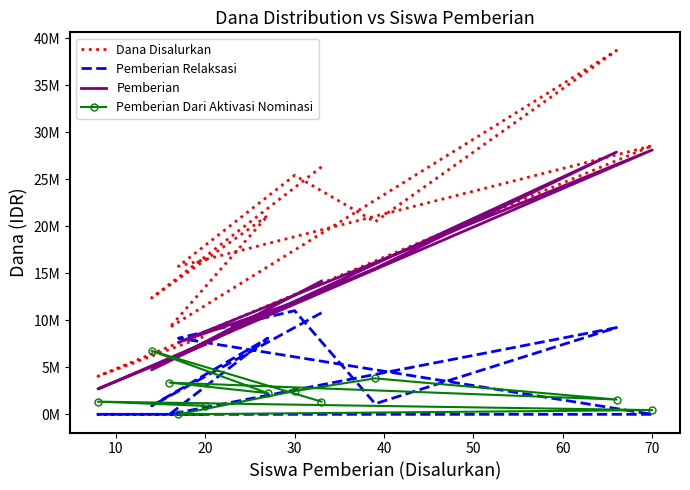

Rank the series by their maximum value, from highest to lowest.

Dana Disalurkan, Pemberian, Pemberian Relaksasi, Pemberian Dari Aktivasi Nominasi